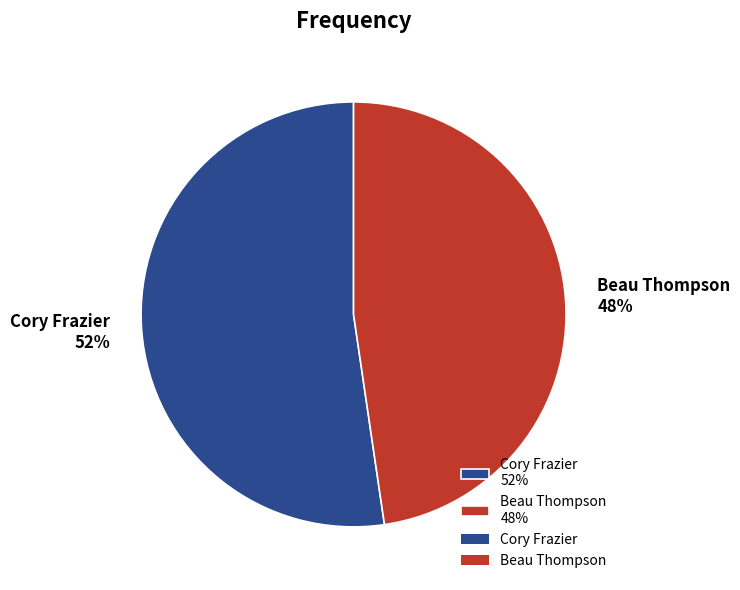

Do Beau Thompson 48% and Cory Frazier 52% together represent more than half of the pie?

Yes